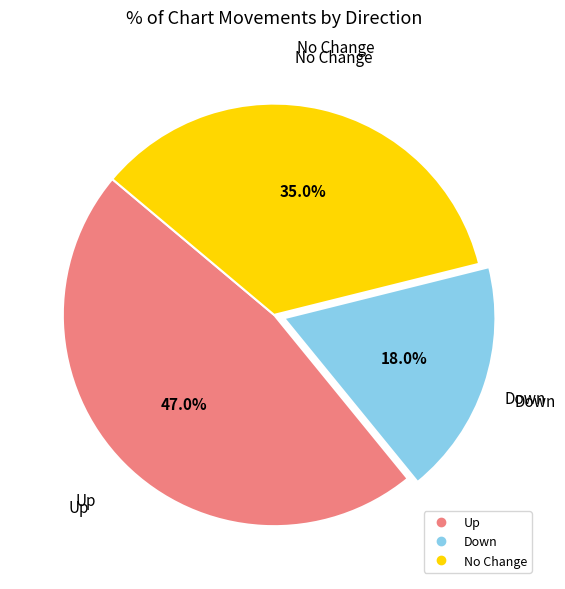

Is there a majority slice in this chart?

No